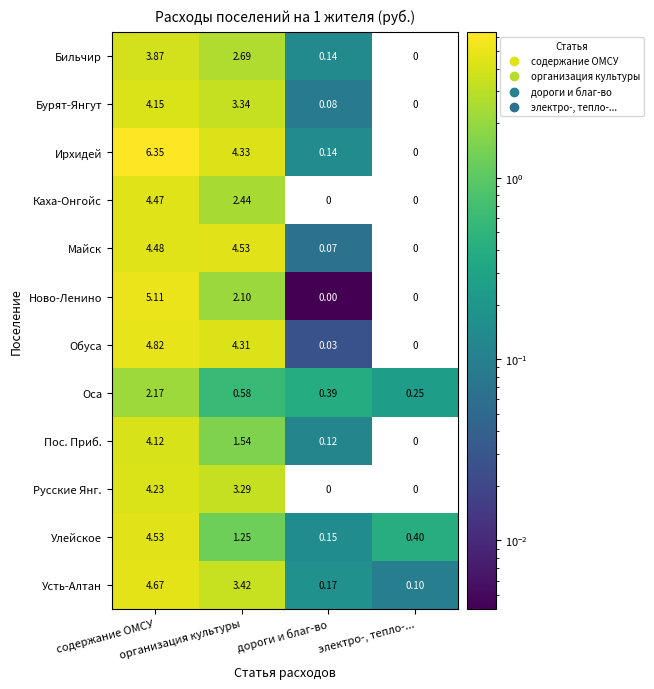

What is the difference between the highest and lowest values at дороги и благ-во?

0.4